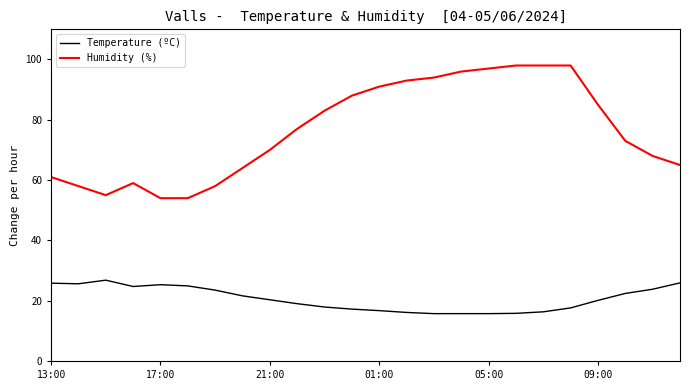

What is the minimum value for Humidity (%)?

54.0